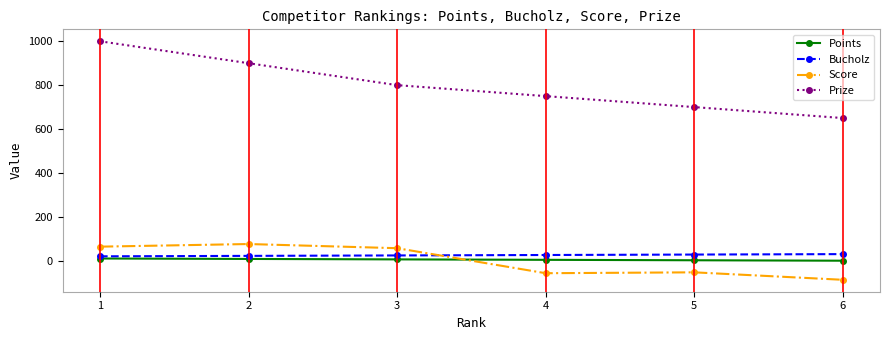

True or false: Score and Prize cross at least once.

False